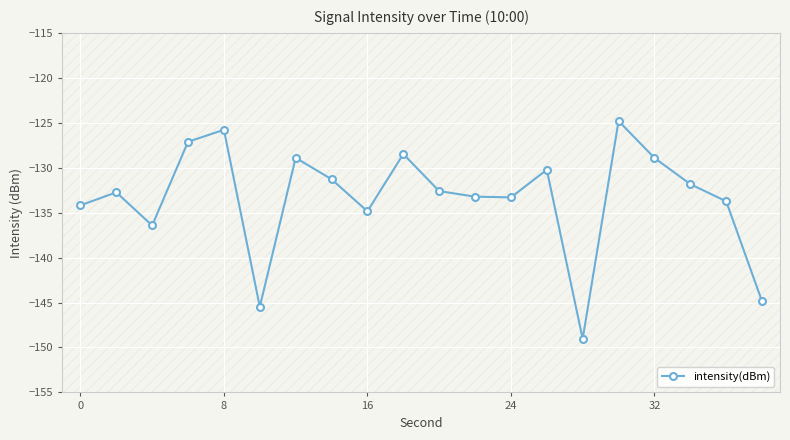

How many lines are shown in the chart?

1